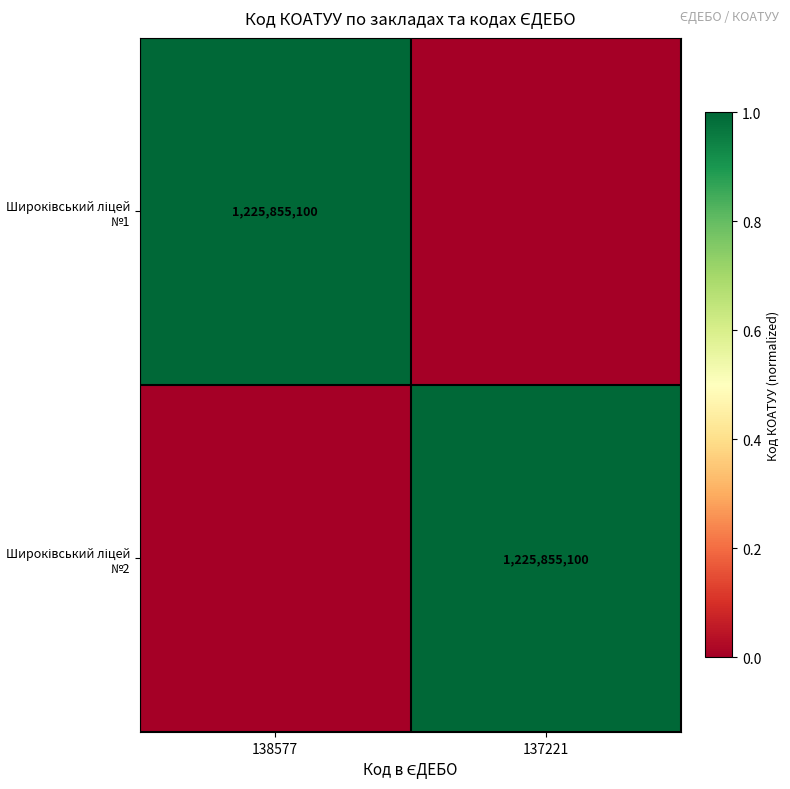

Which has a higher value, 137221 or 138577?

138577